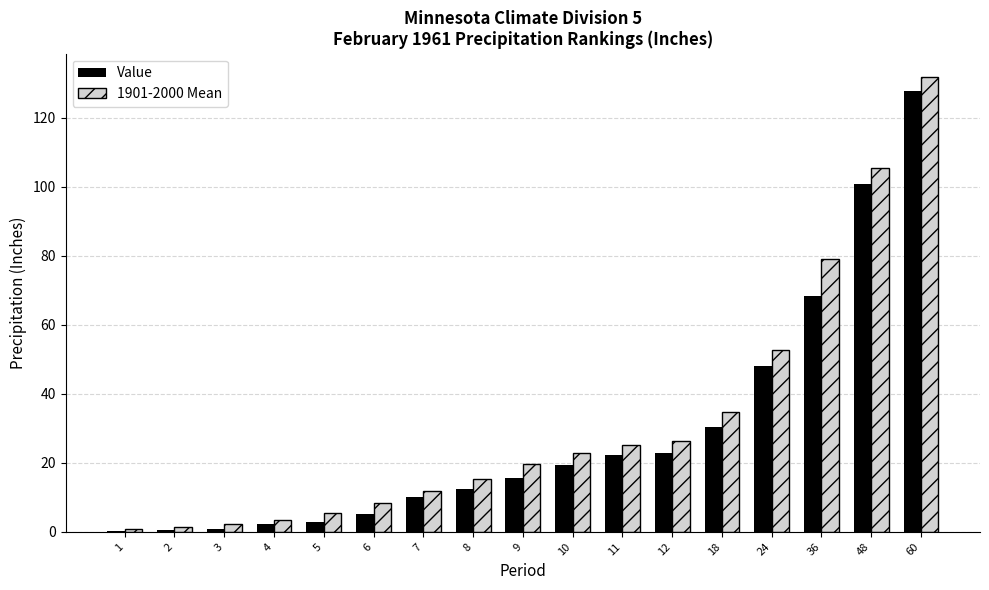

Is it true that Value equals 2.8 at 5?

True